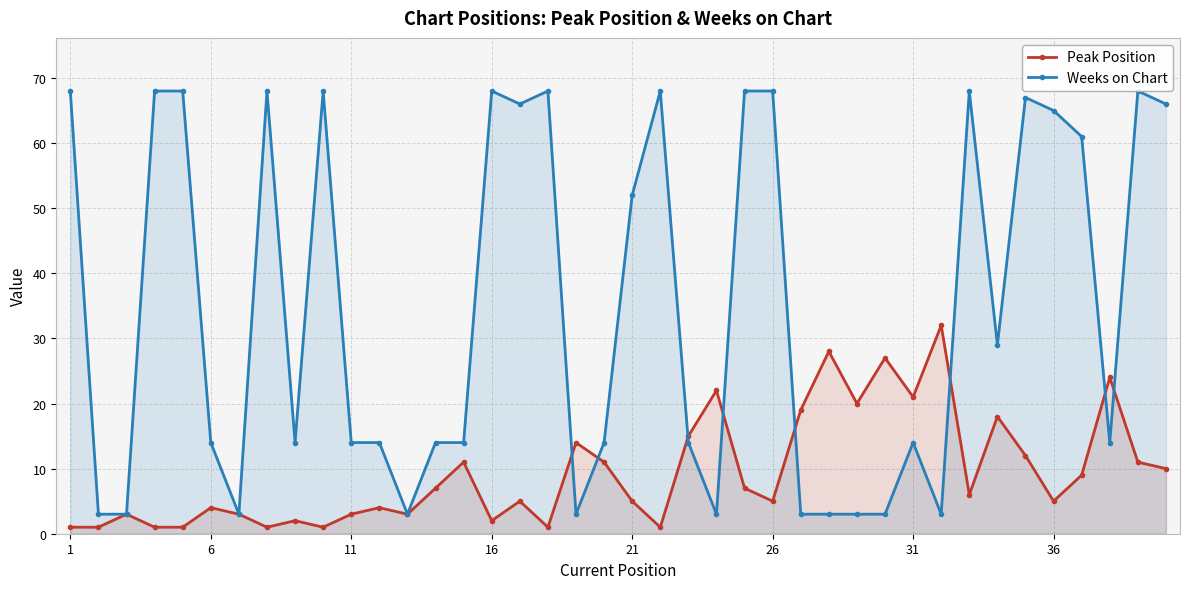

Which series has the largest total across all categories?

Weeks on Chart